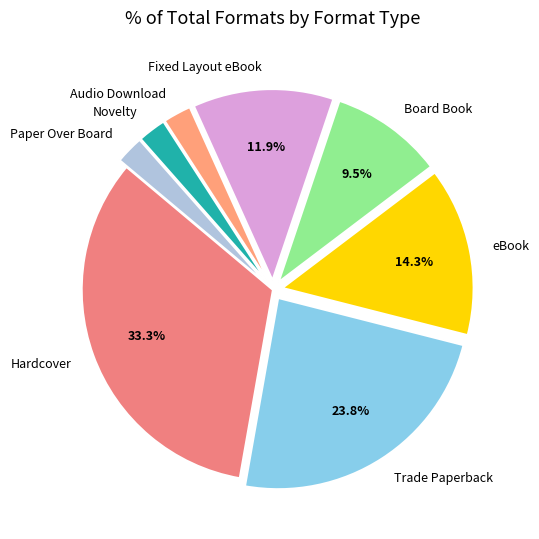

To the nearest percent, what portion does Fixed Layout eBook represent?

12%